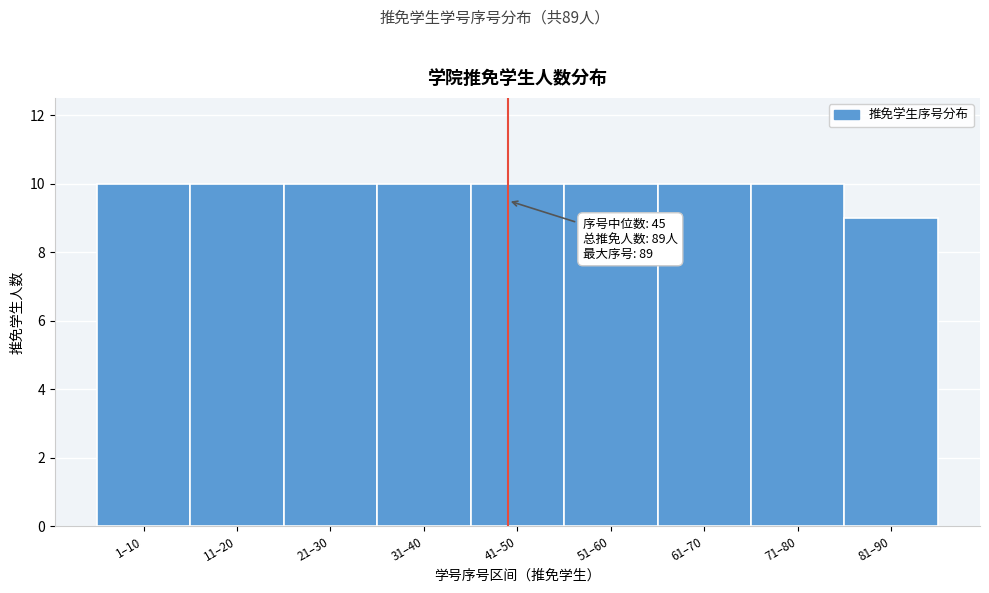

Reading right to left, transcribe all the data shown in this chart.

9	10	10	10	10	10	10	10	10